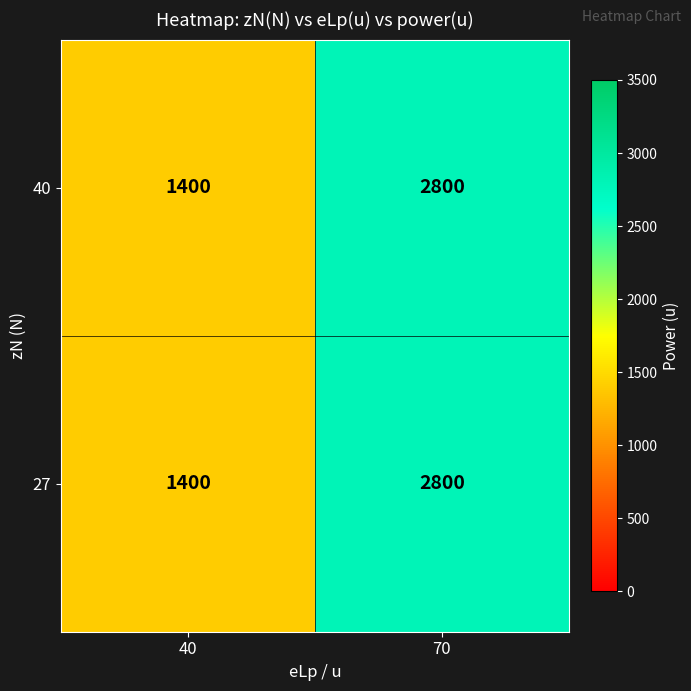

Reading left to right, list all the values displayed in this chart.

40: 40=1400	70=2800
27: 40=1400	70=2800